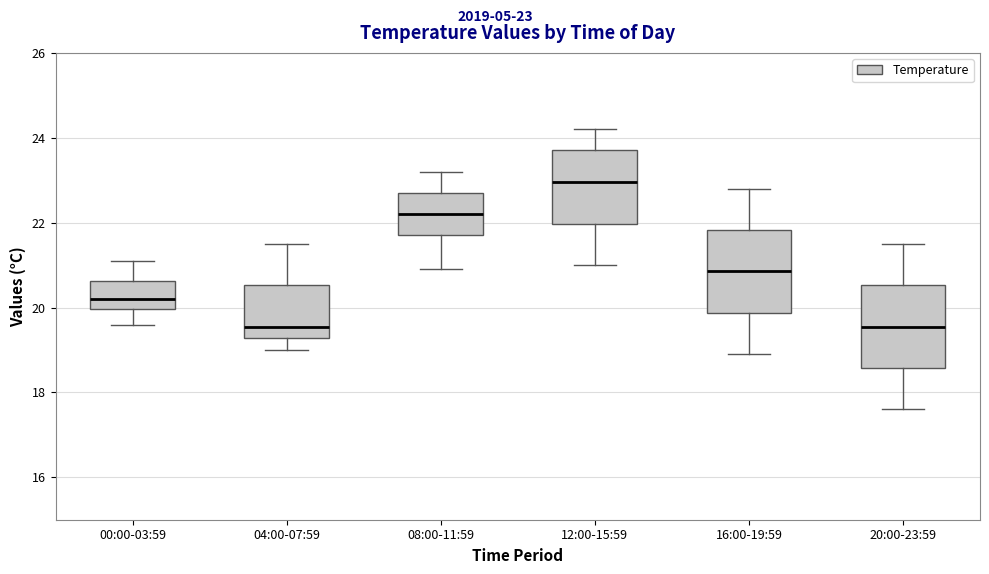

Reading left to right, read every box against the y-axis: the position of its median line, the range the box covers, and the ends of its whiskers. The values are not printed on the chart, so give them approximately, as read against the axis.

00:00-03:59: median 20.2, box 20.0 to 20.6, whiskers 19.6 to 21.2
04:00-07:59: median 19.6, box 19.2 to 20.6, whiskers 19.0 to 21.6
08:00-11:59: median 22.2, box 21.8 to 22.8, whiskers 21.0 to 23.2
12:00-15:59: median 23.0, box 22.0 to 23.8, whiskers 21.0 to 24.2
16:00-19:59: median 20.8, box 19.8 to 21.8, whiskers 19.0 to 22.8
20:00-23:59: median 19.6, box 18.6 to 20.6, whiskers 17.6 to 21.6